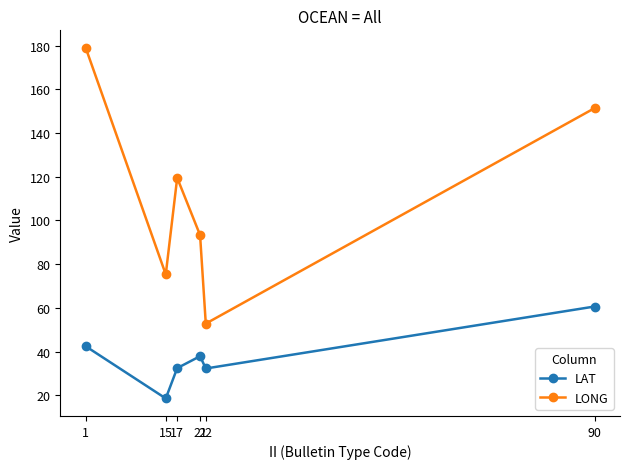

Which series has the widest spread of values?

LONG